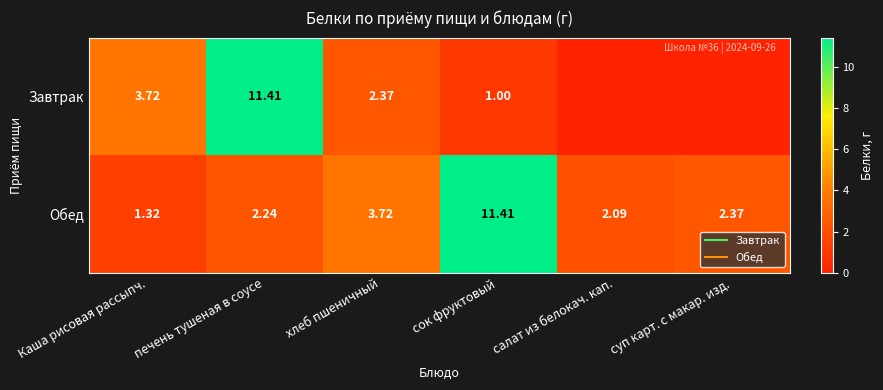

Count the number of categories in the chart.

6